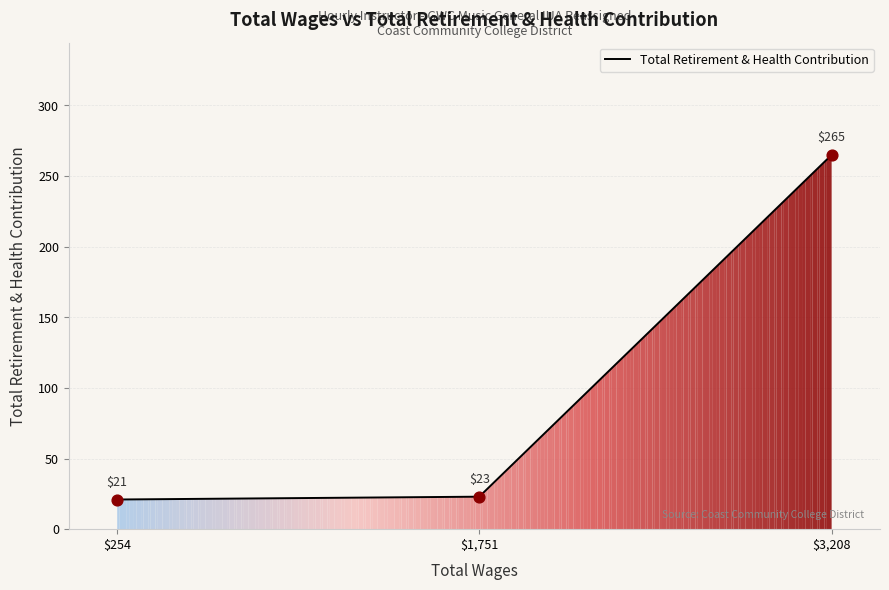

What is the ratio of the value at 3208.0 to the value at 254.0?

12.6